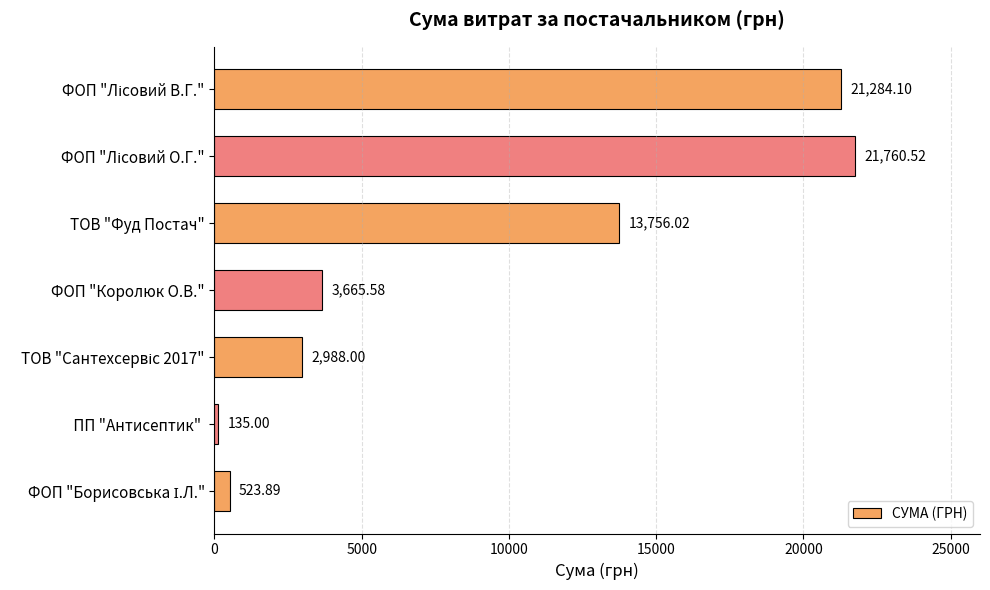

Which has a higher value, ТОВ "Фуд Постач" or  ПП "Антисептик" ?

ТОВ "Фуд Постач"